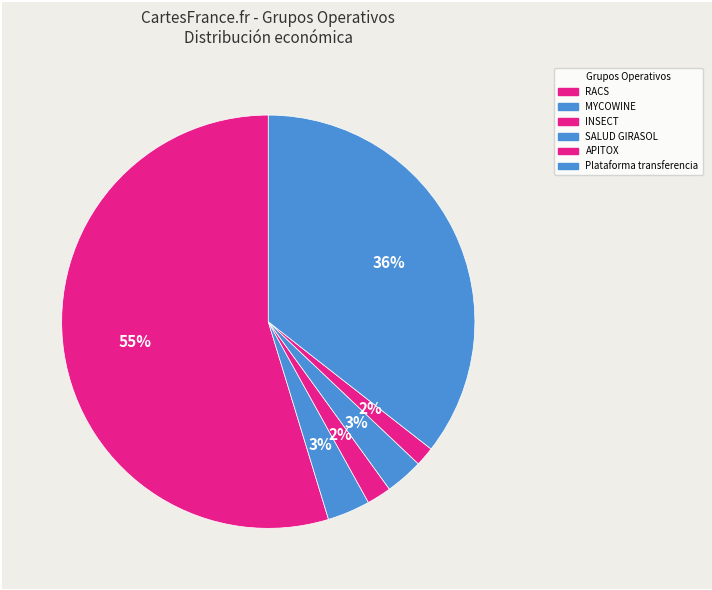

True or false: MYCOWINE accounts for 3% of the total.

True